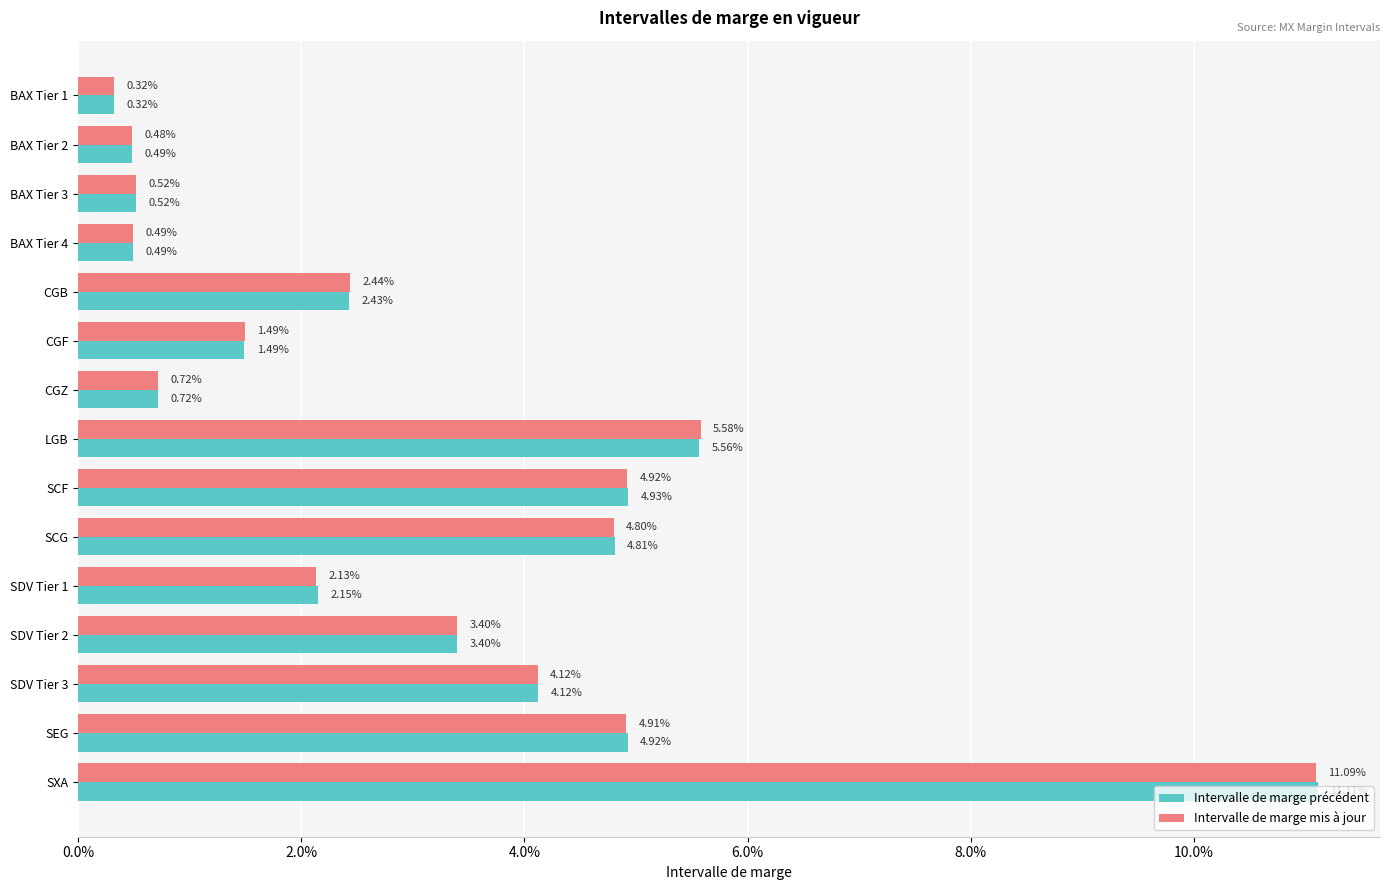

What are all the series names shown in the legend?

Intervalle de marge précédent, Intervalle de marge mis à jour